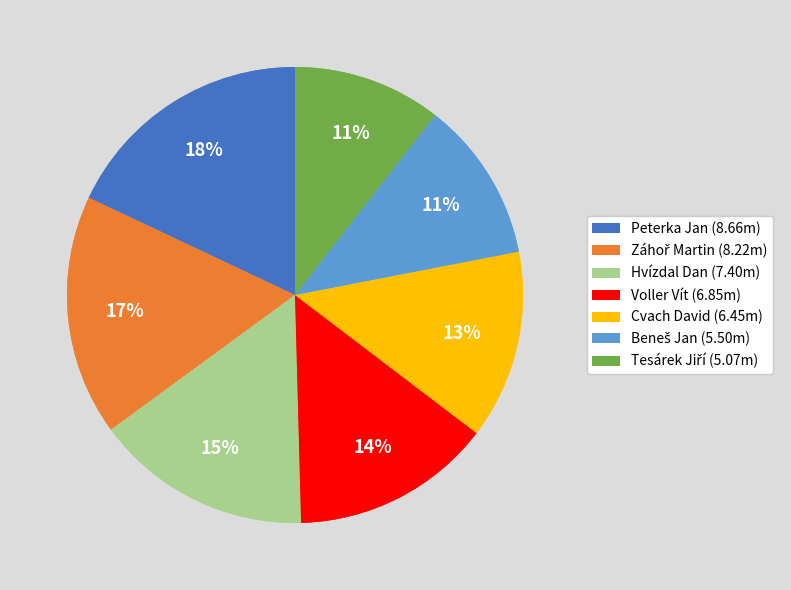

Is Hvízdal Dan the majority of the pie?

No